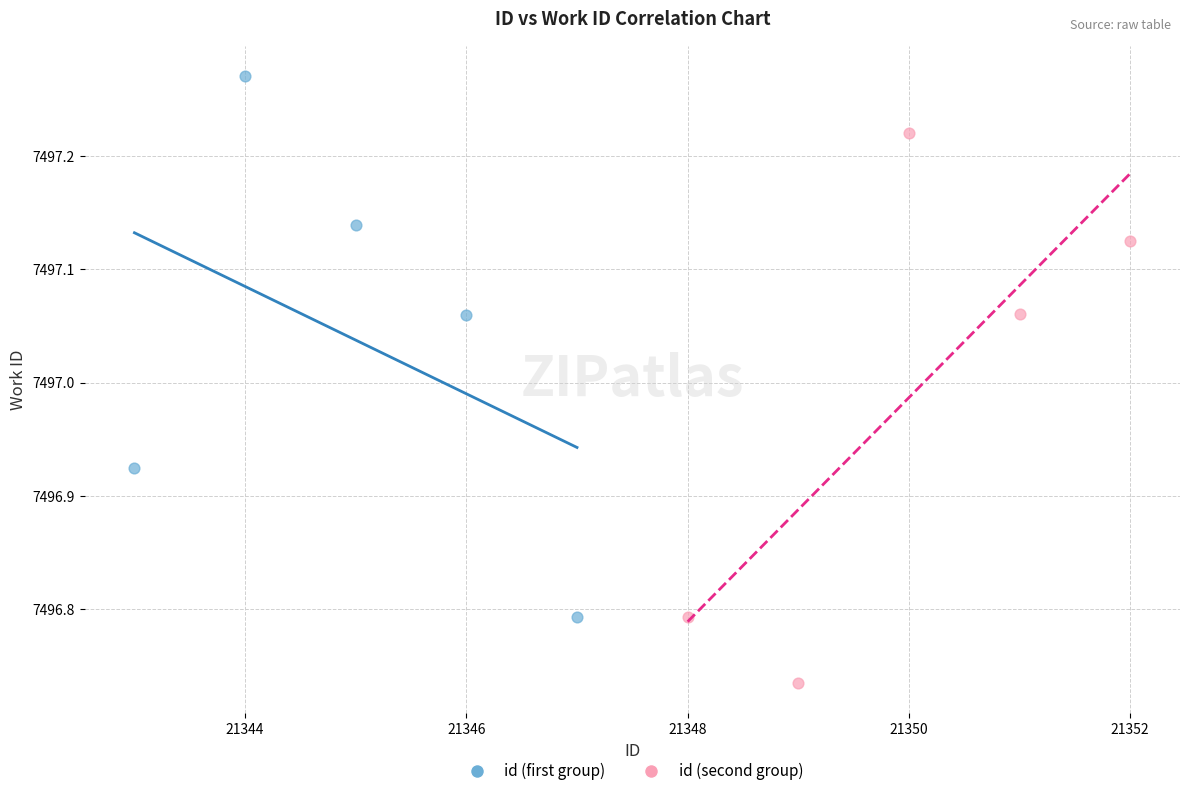

Which series contains the highest Y value?

id (first group)